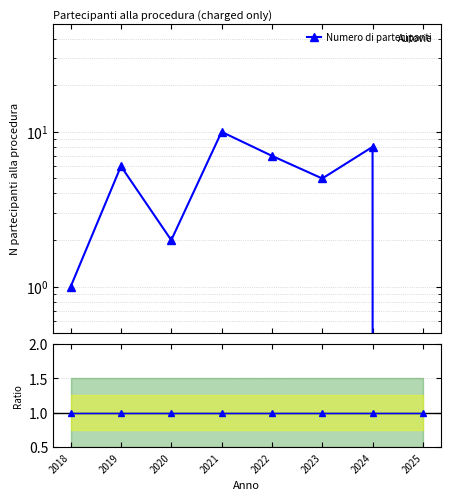

At which label is Numero di partecipanti closest to 5?

2023